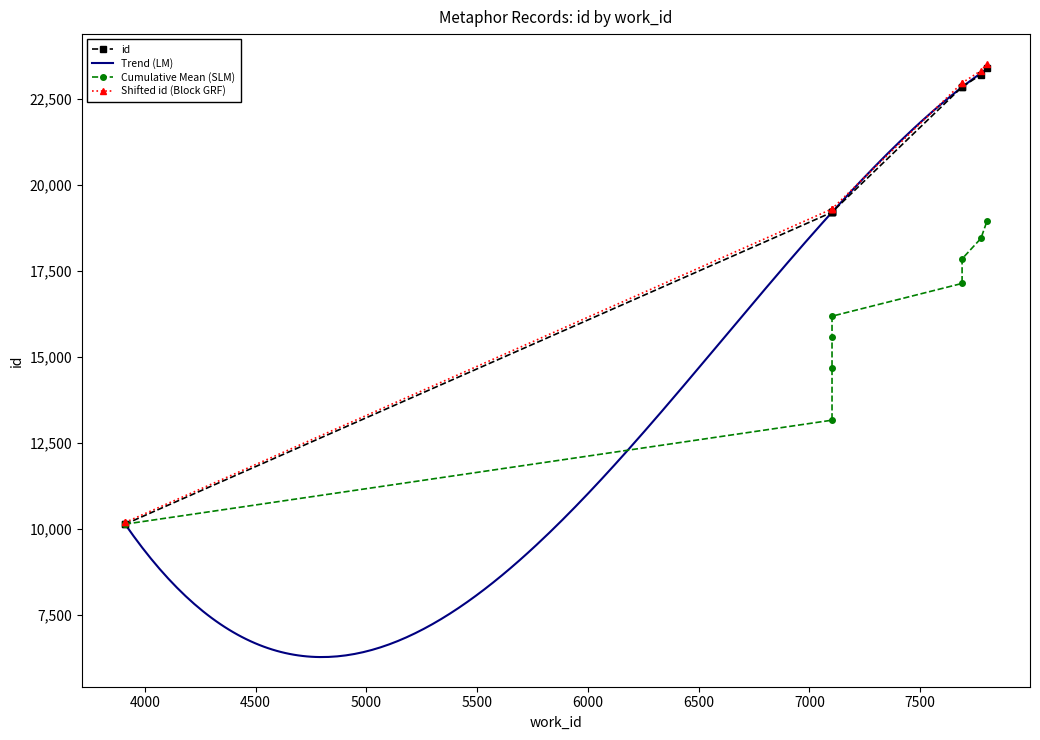

Rank the categories by value from highest to lowest.

7801, 7774, 7689, 7689, 7102, 7102, 7102, 7102, 3912, 3911